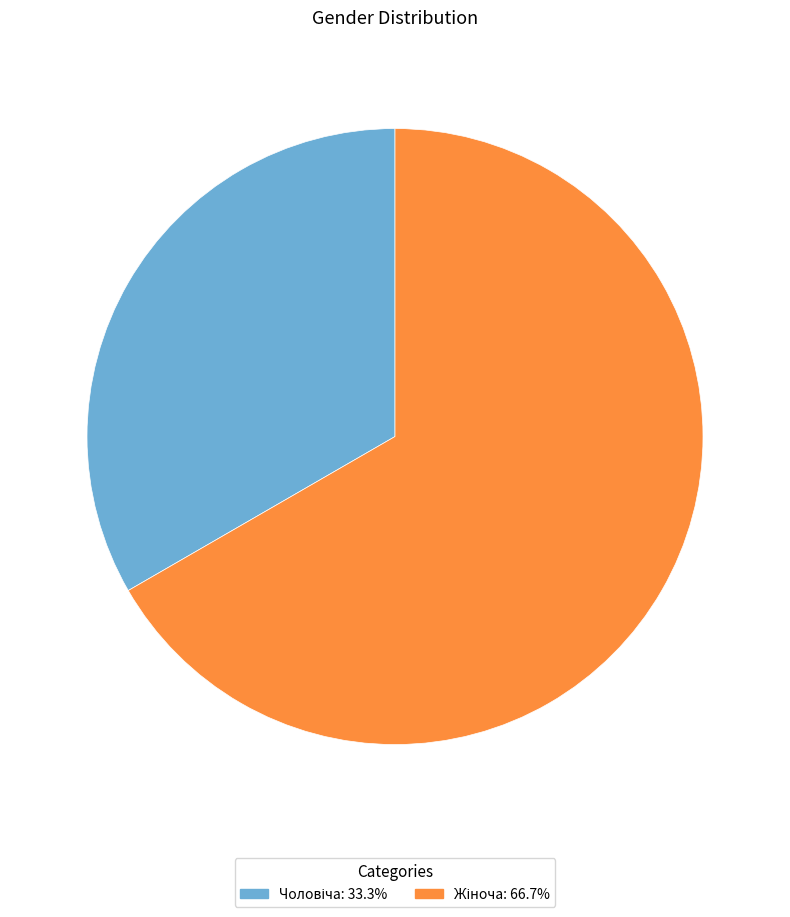

Does any single category account for the majority?

Yes